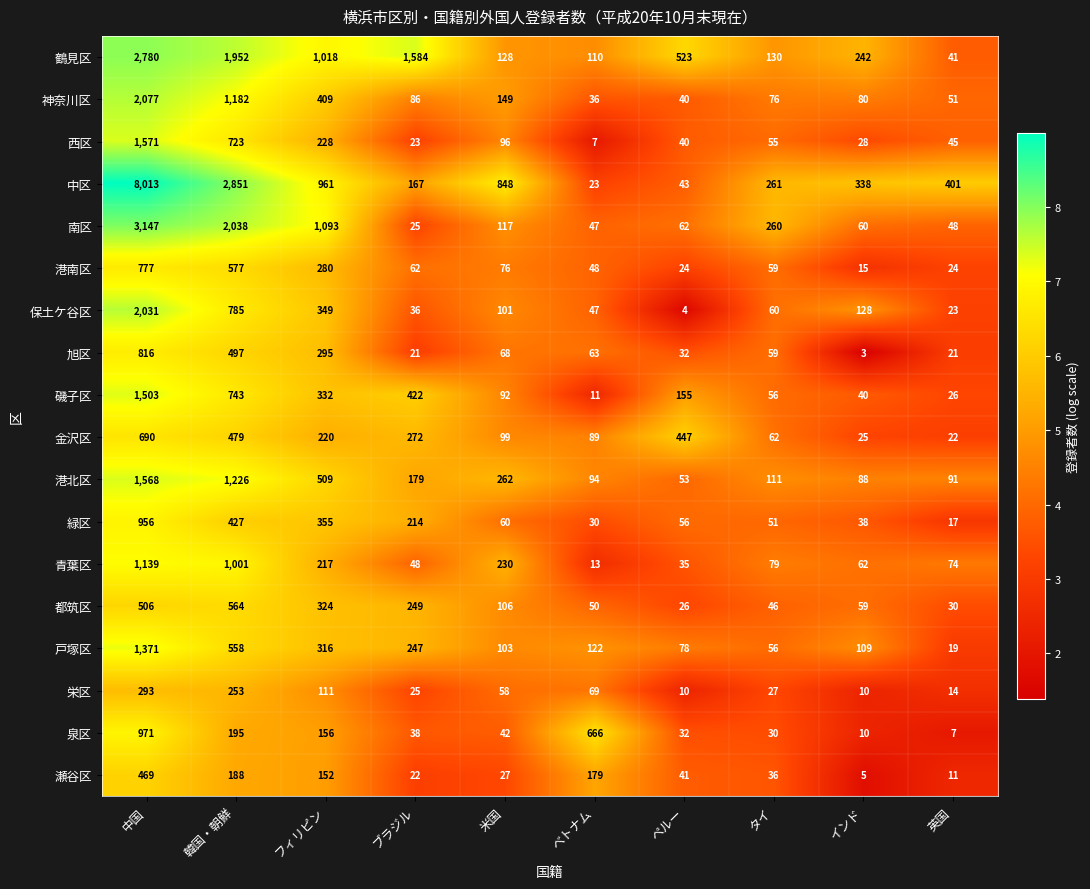

List the series in order of their peak value, highest first.

中区, 南区, 鶴見区, 神奈川区, 保土ケ谷区, 西区, 港北区, 磯子区, 戸塚区, 青葉区, 泉区, 緑区, 旭区, 港南区, 金沢区, 都筑区, 瀬谷区, 栄区